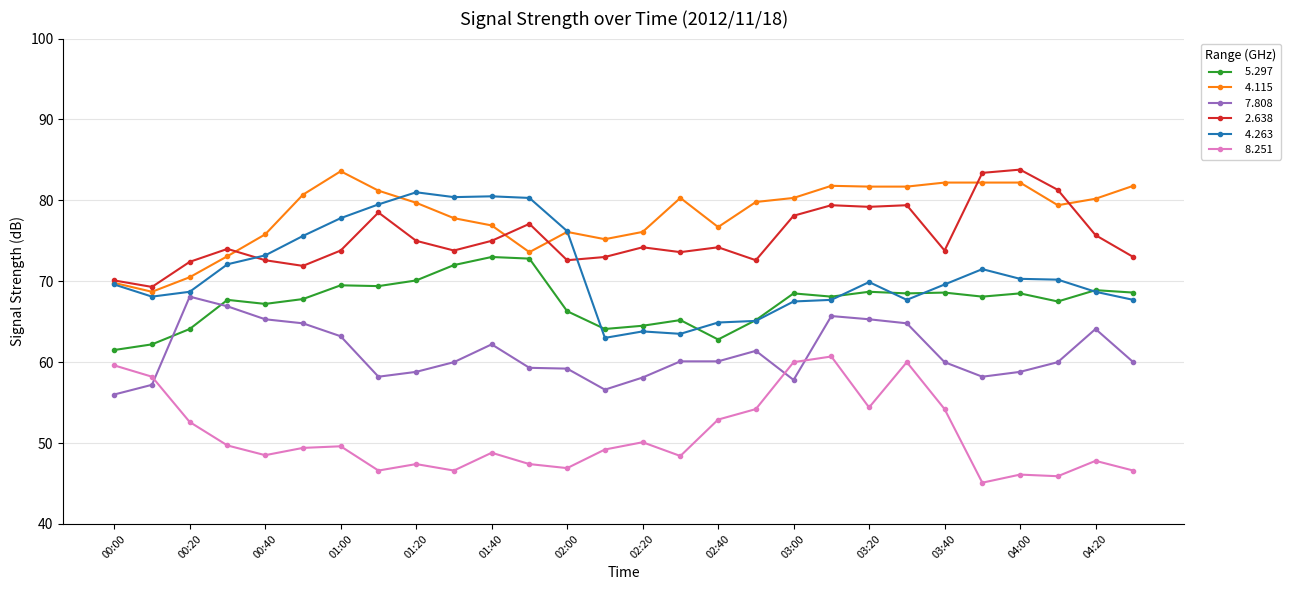

What is the minimum value shown in the chart?

45.1